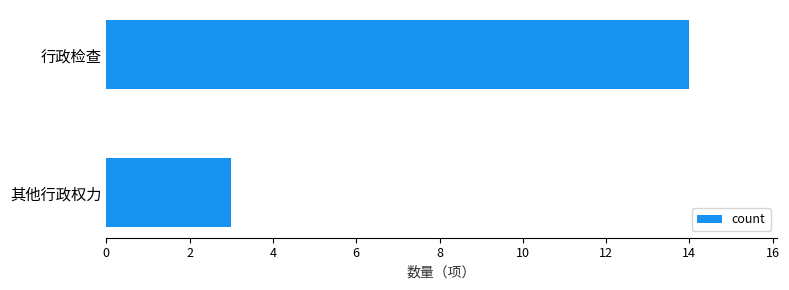

True or false: the data shows 7 at 行政检查.

False